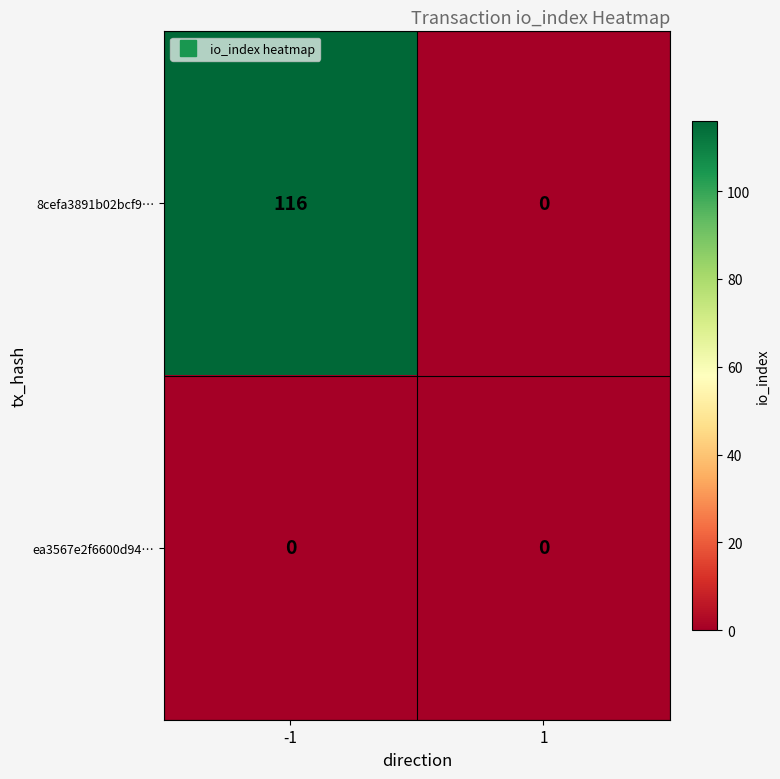

Reading right to left, transcribe all the data shown in this chart.

8cefa3891b02bcf9…: 1=0	-1=116
ea3567e2f6600d94…: 1=0	-1=0